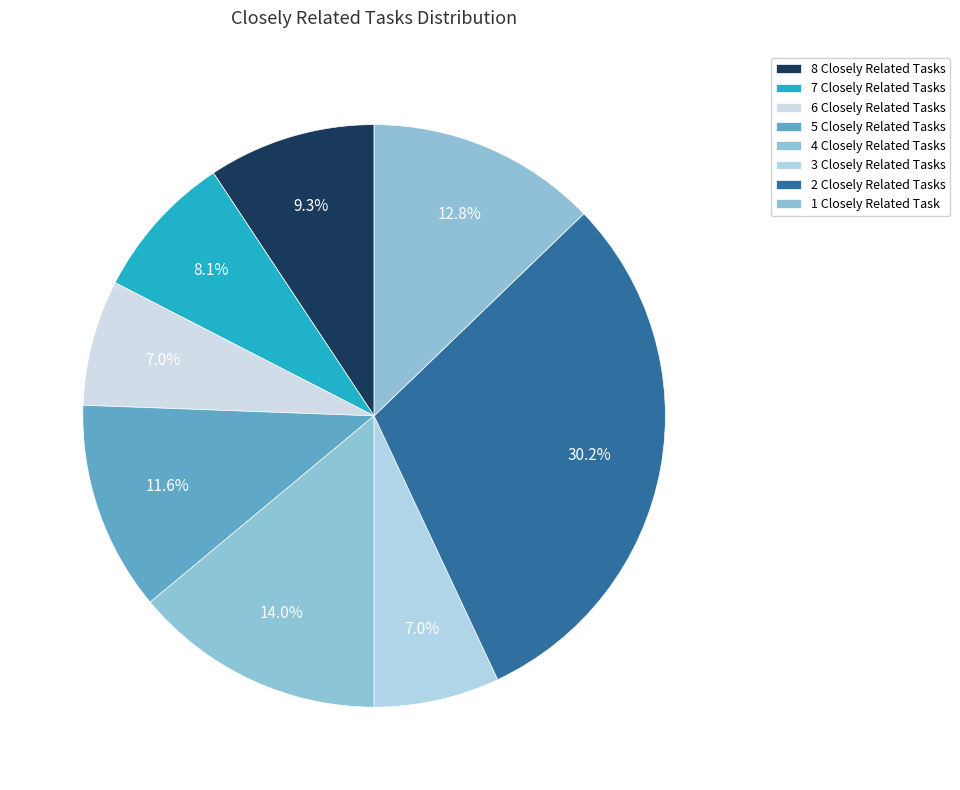

Count the number of slices in the pie.

8